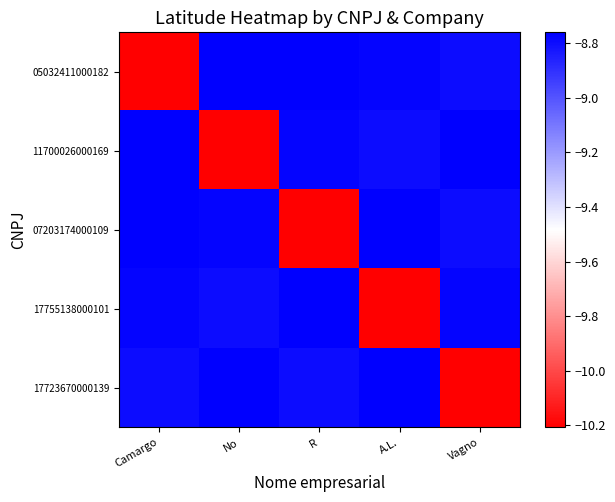

Which label corresponds to the largest value in the chart?

R